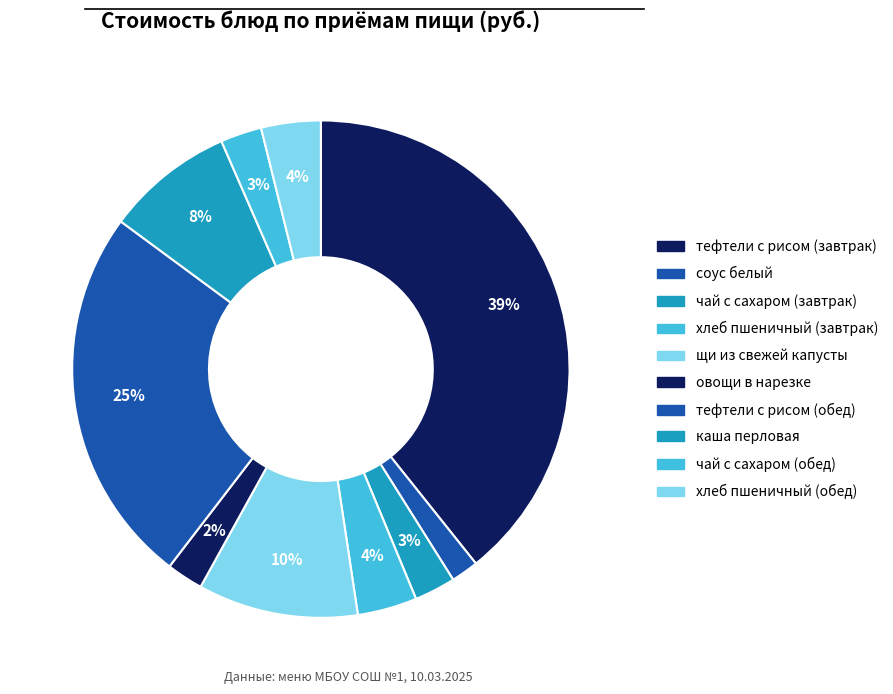

How much of the chart is everything except щи из свежей капусты?

89.6%